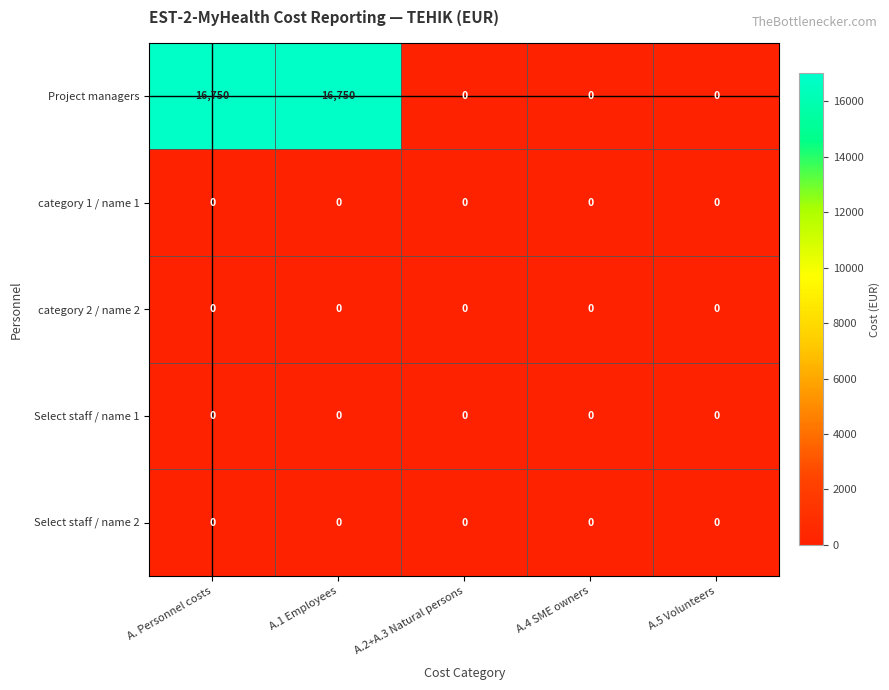

Which series has the largest total across all categories?

Project managers